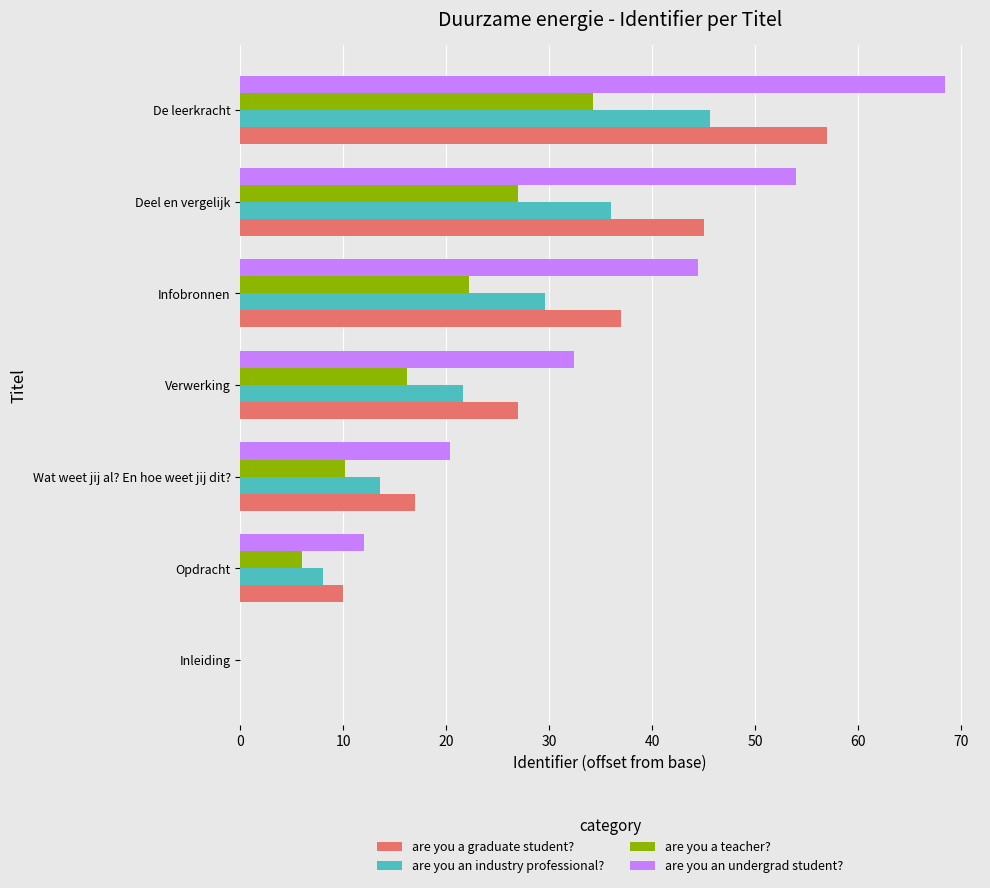

Which category has the highest value in the are you an undergrad student? series?

De leerkracht